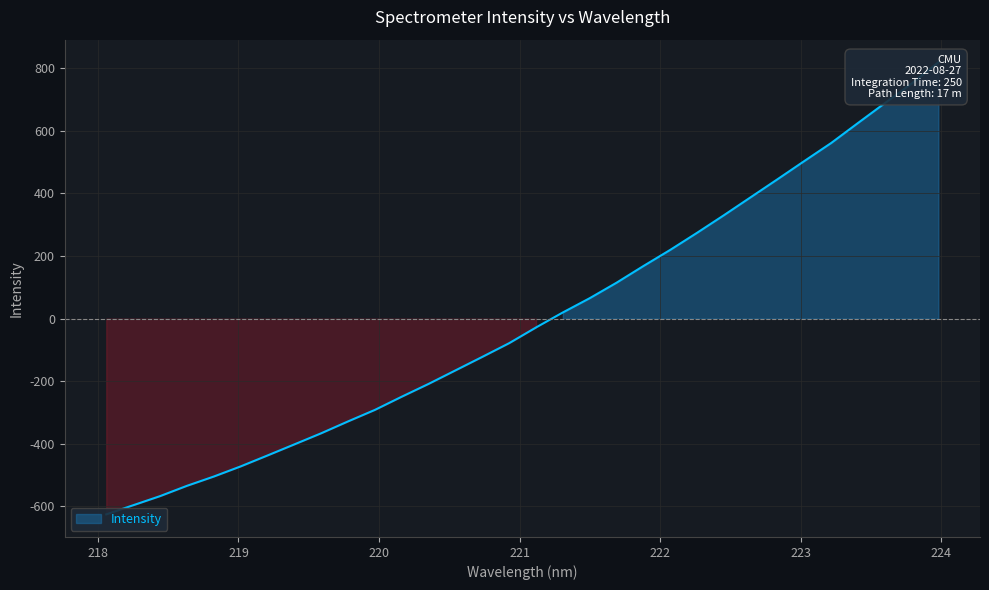

List the labels in order of value, smallest first.

218.0596, 218.2508, 218.442, 218.6332, 218.8244, 219.0156, 219.2067, 219.3979, 219.589, 219.7801, 219.9712, 220.1623, 220.3533, 220.5444, 220.7354, 220.9264, 221.1174, 221.3083, 221.4993, 221.6902, 221.8812, 222.0721, 222.263, 222.4538, 222.6447, 222.8355, 223.0264, 223.2172, 223.408, 223.5987, 223.7895, 223.9802